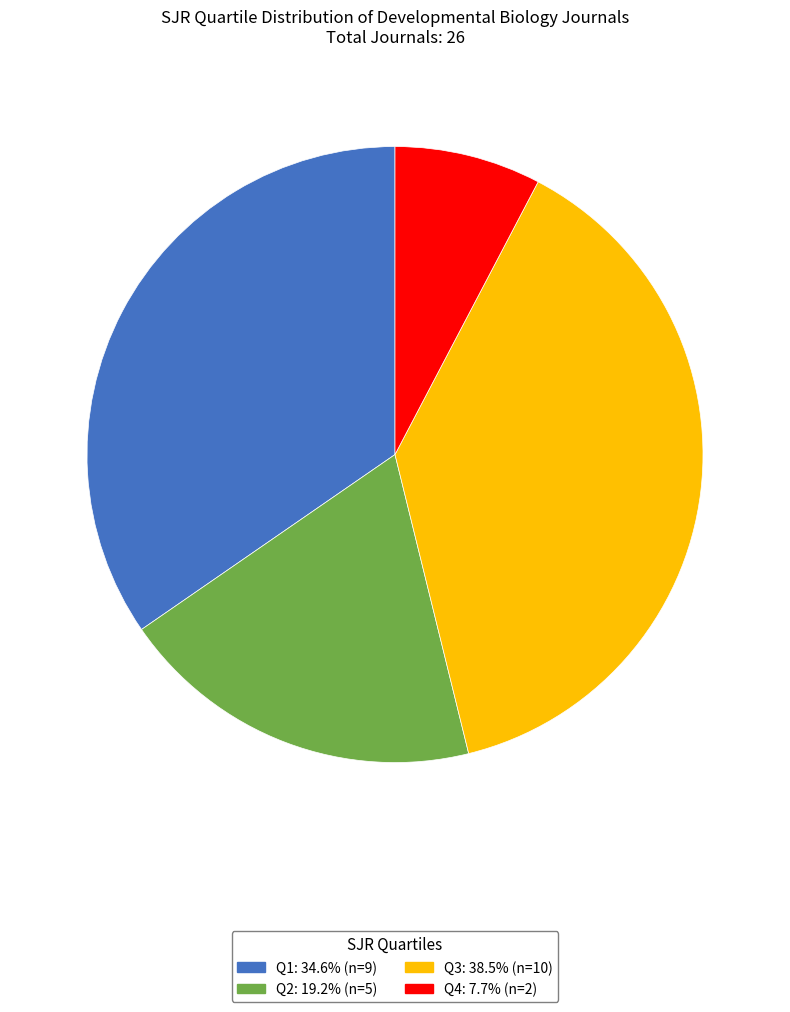

Is there any slice that represents more than half of the pie?

No